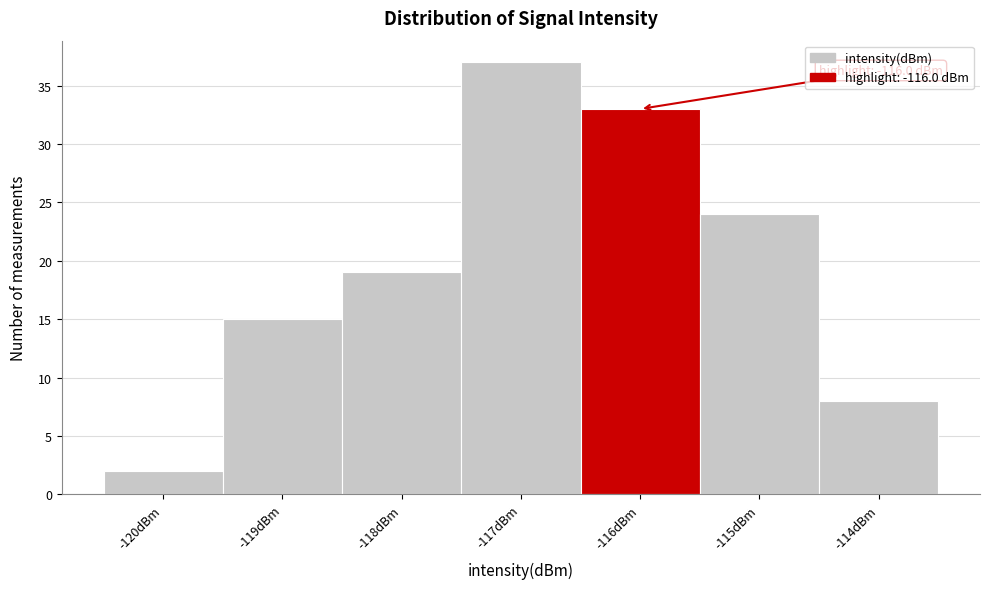

Reading left to right, transcribe all the data shown in this chart.

-120dBm=2	-119dBm=15	-118dBm=19	-117dBm=37	-116dBm=33	-115dBm=24	-114dBm=8